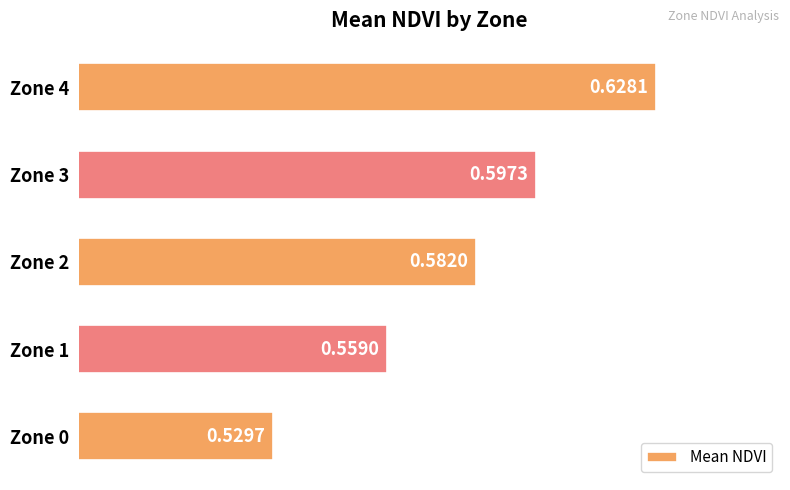

Rank the categories by value from highest to lowest.

Zone 4, Zone 3, Zone 2, Zone 1, Zone 0